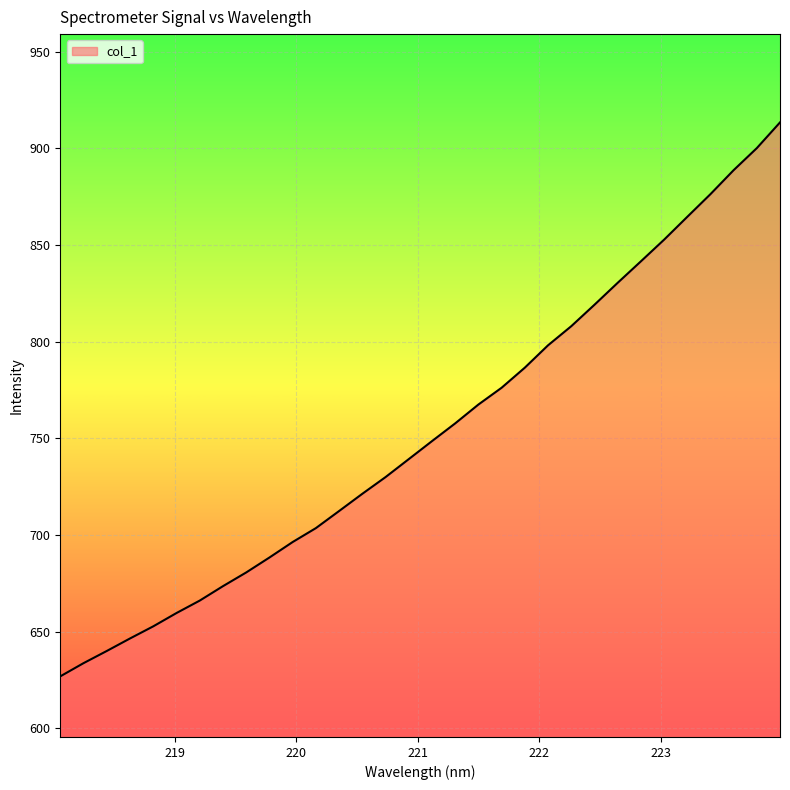

What is the greatest value displayed?

913.4